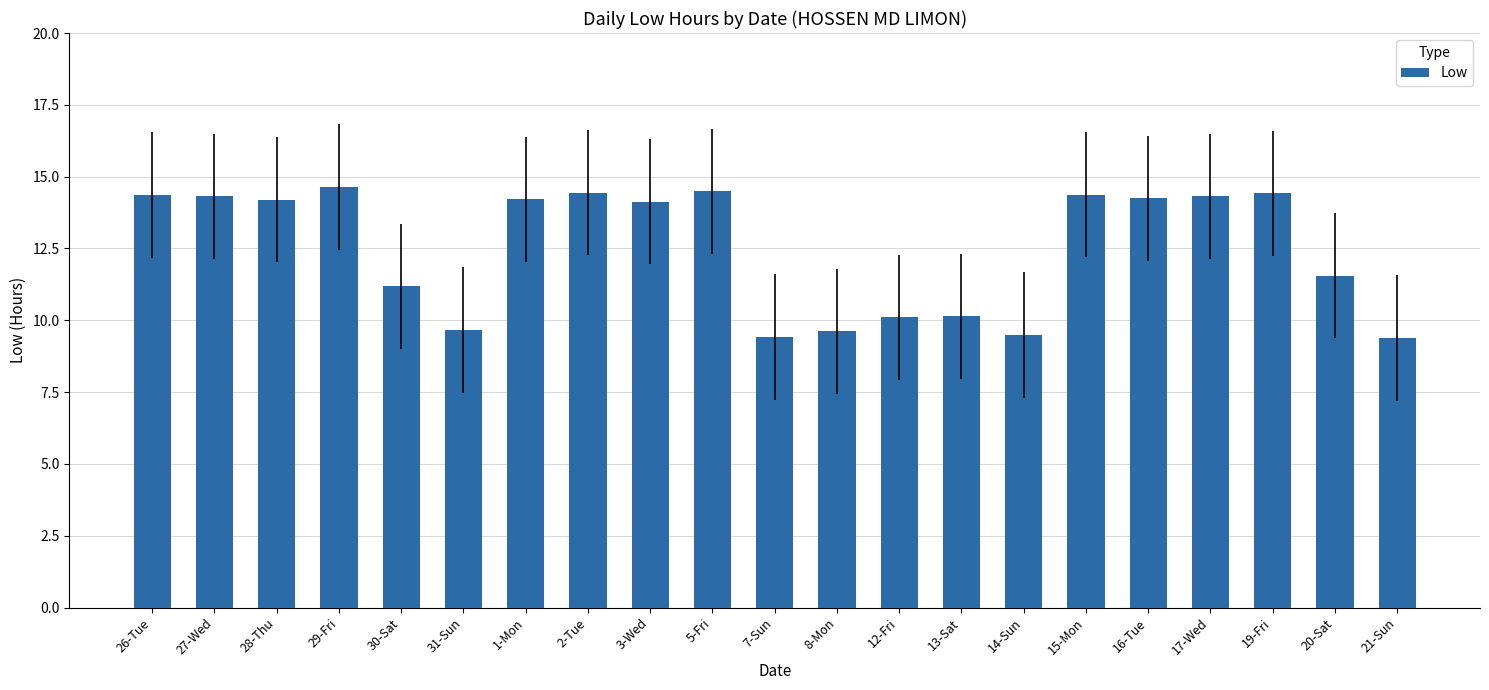

What is the sum of the values at 14-Sun and 12-Fri?

19.6